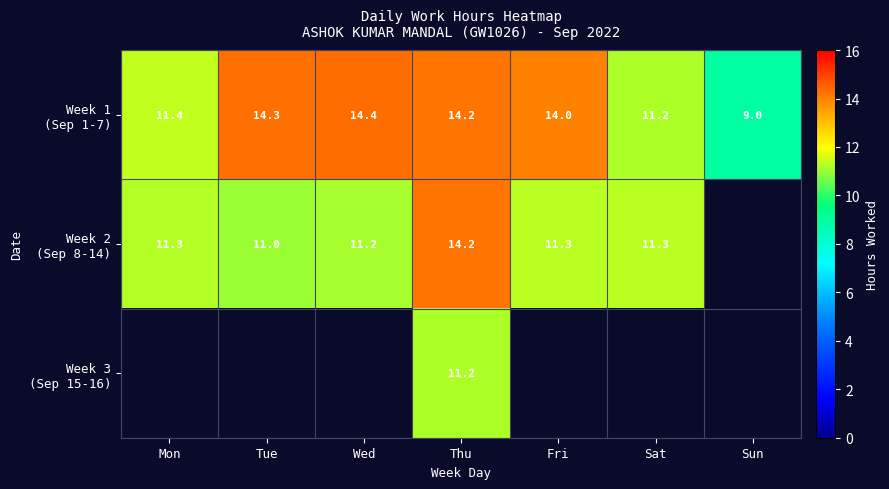

What is the difference between the highest and lowest values at Thu?

3.0